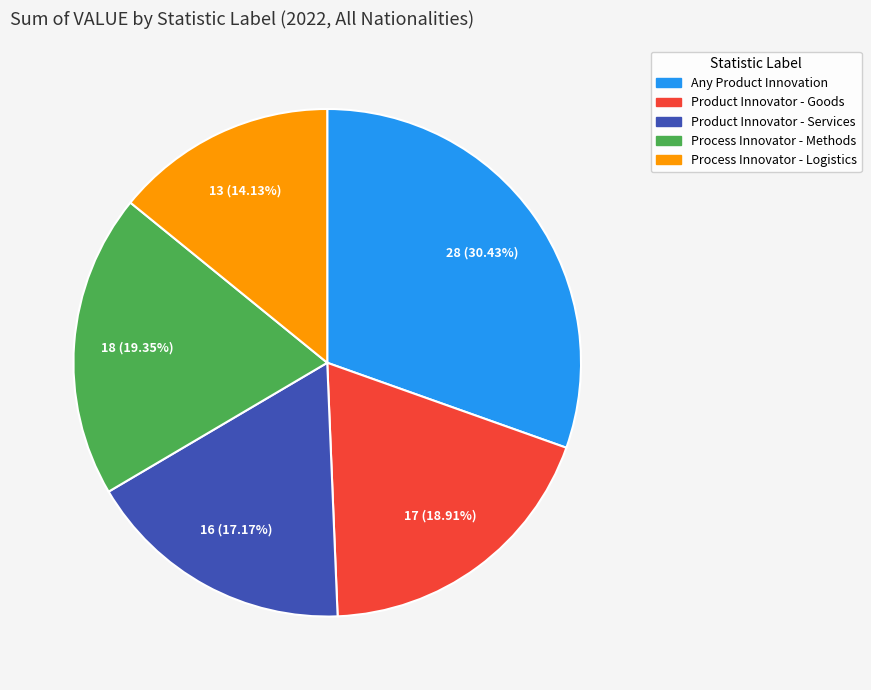

To the nearest percent, what portion does Process Innovator - Logistics represent?

14%